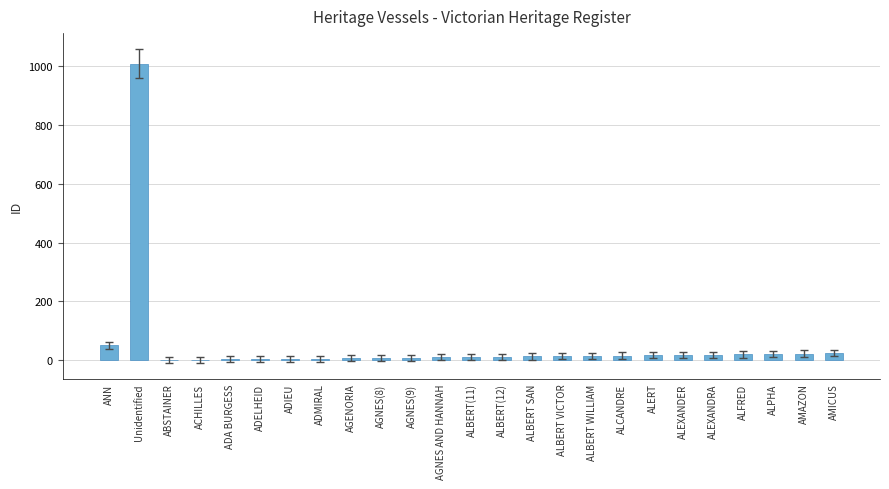

What is the difference between the values at ADMIRAL and ALCANDRE?

10